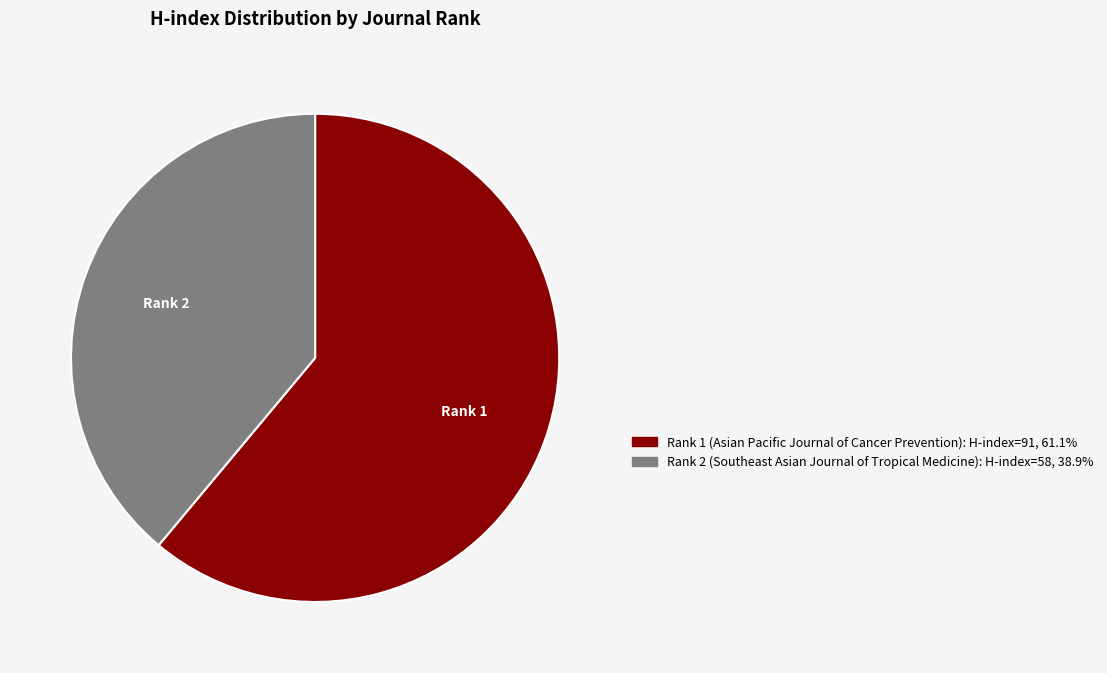

Is there a majority slice in this chart?

Yes